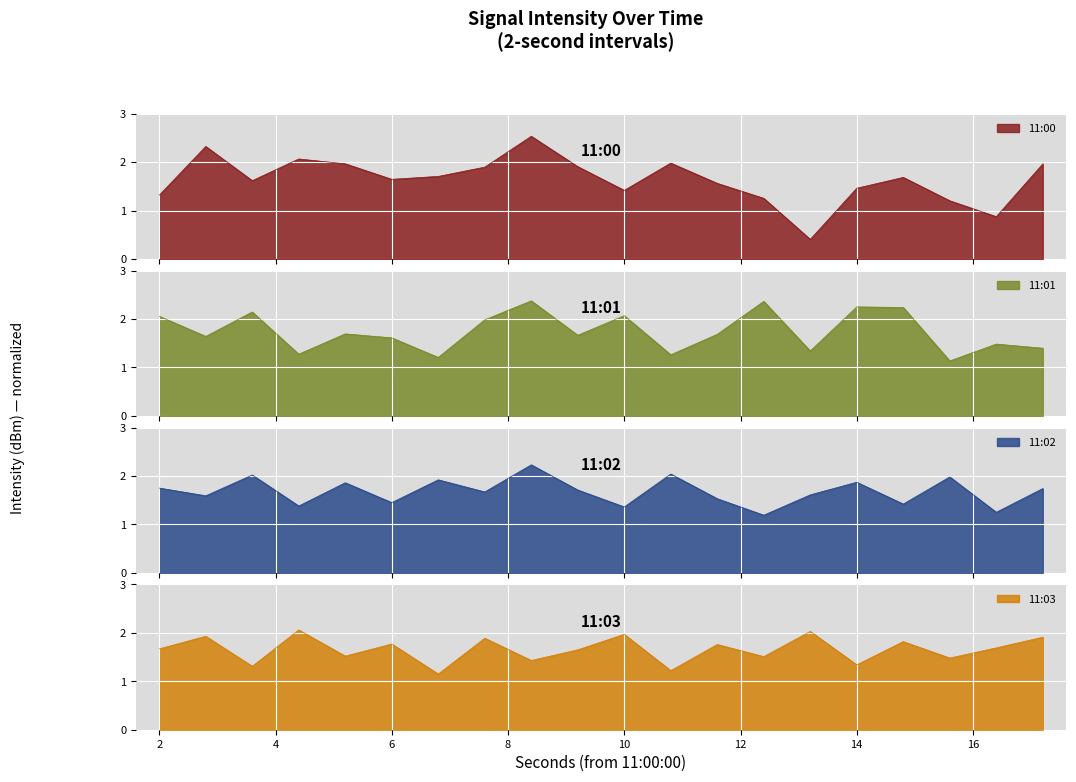

Rank the categories by 11:01 value from highest to lowest.

16, 26, 30, 32, 4, 20, 0, 14, 8, 24, 18, 2, 10, 36, 38, 28, 6, 22, 12, 34